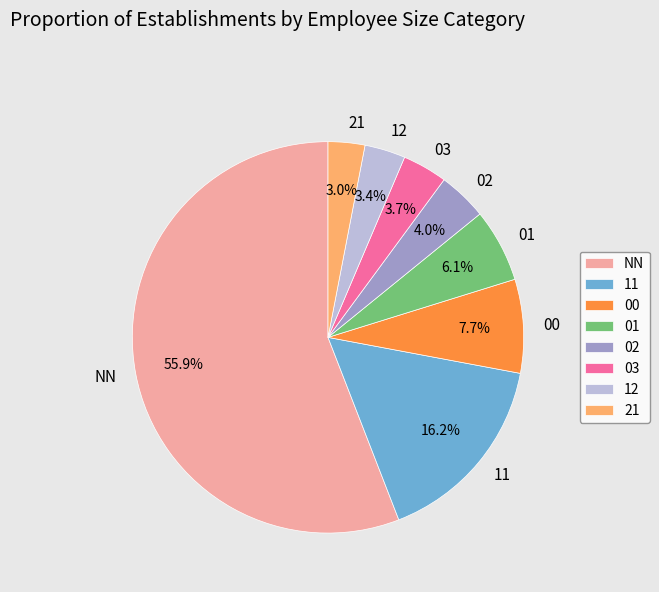

What is the majority slice?

NN